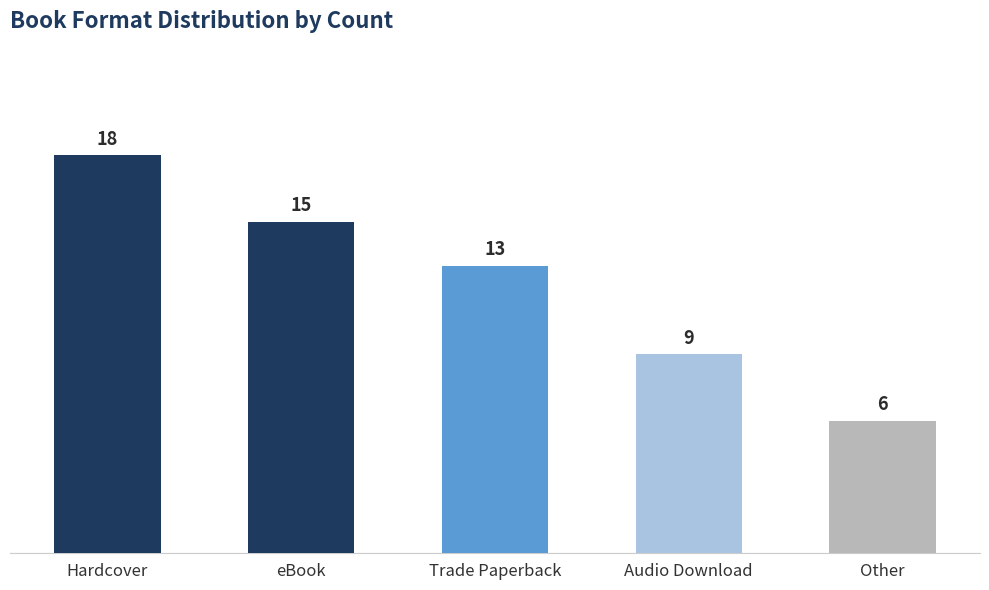

Approximately how many times larger is the value at Other compared to eBook?

0.4